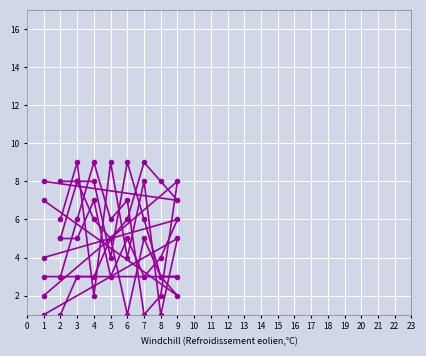

What is the difference between the highest and lowest values at 8?

7